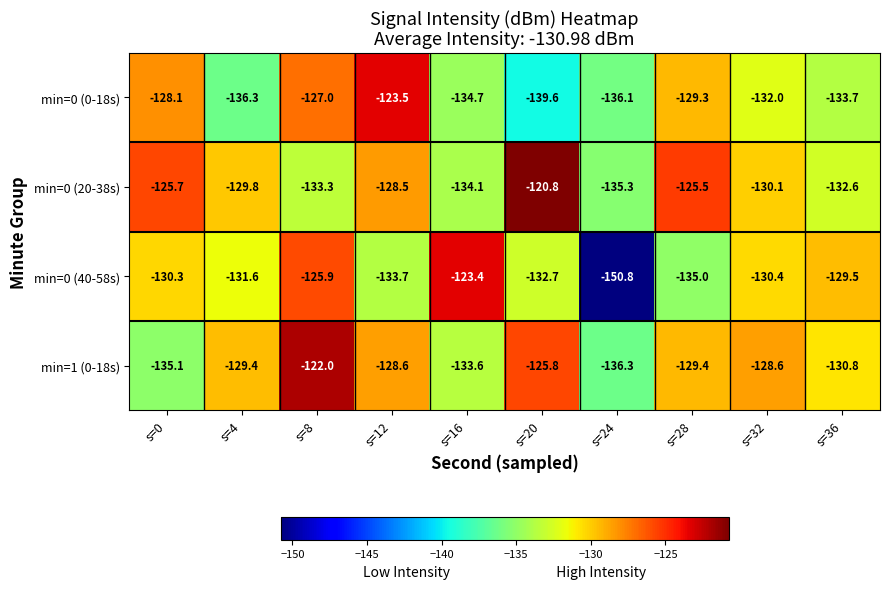

At s=16, list the series in order from smallest to largest.

min=0 (0-18s), min=0 (20-38s), min=1 (0-18s), min=0 (40-58s)